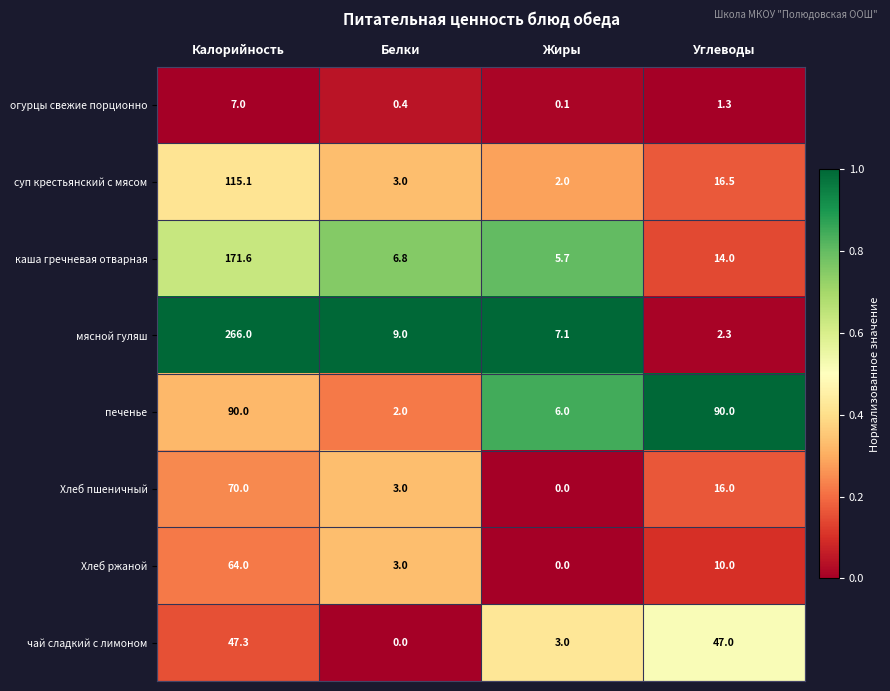

True or false: Хлеб ржаной has a value of 20.5 at Жиры.

False